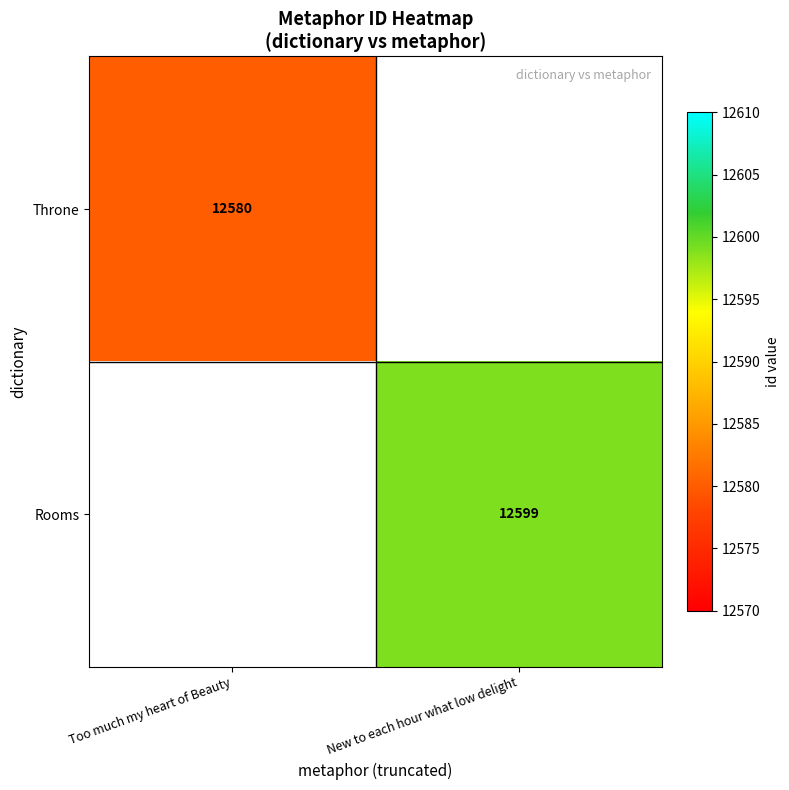

Is the value of Rooms at New to each hour what low delight greater than the value of Throne at Too much my heart of Beauty?

Yes